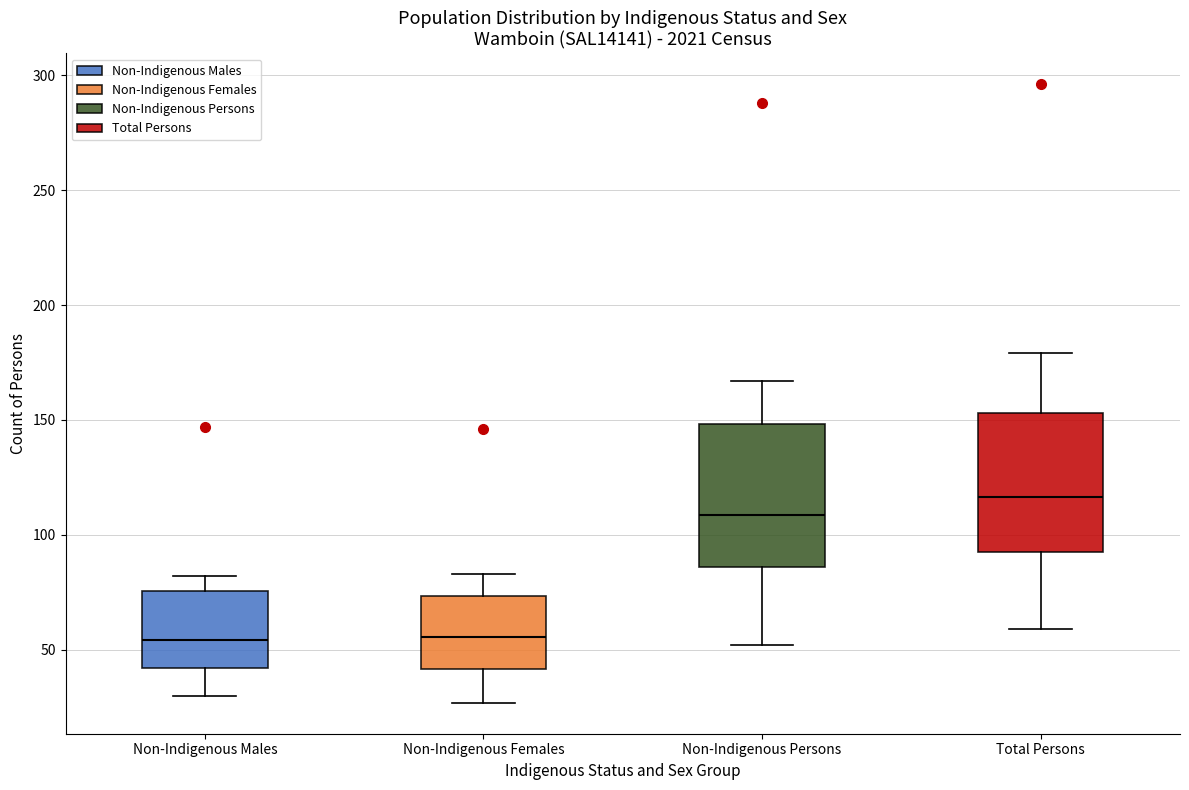

Reading left to right, transcribe this box plot: for each box, give where its median line is, the range the box spans, and where its two whiskers end, as read against the y-axis. The values are not printed on the chart, so give them approximately, as read against the axis.

Non-Indigenous Males: median 55, box 40 to 75, whiskers 30 to 80
Non-Indigenous Females: median 55, box 40 to 75, whiskers 25 to 85
Non-Indigenous Persons: median 110, box 85 to 150, whiskers 50 to 165
Total Persons: median 115, box 95 to 155, whiskers 60 to 180